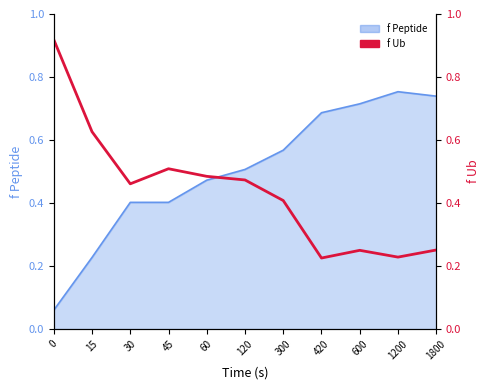

What is the difference between the maximum and minimum values?

0.7